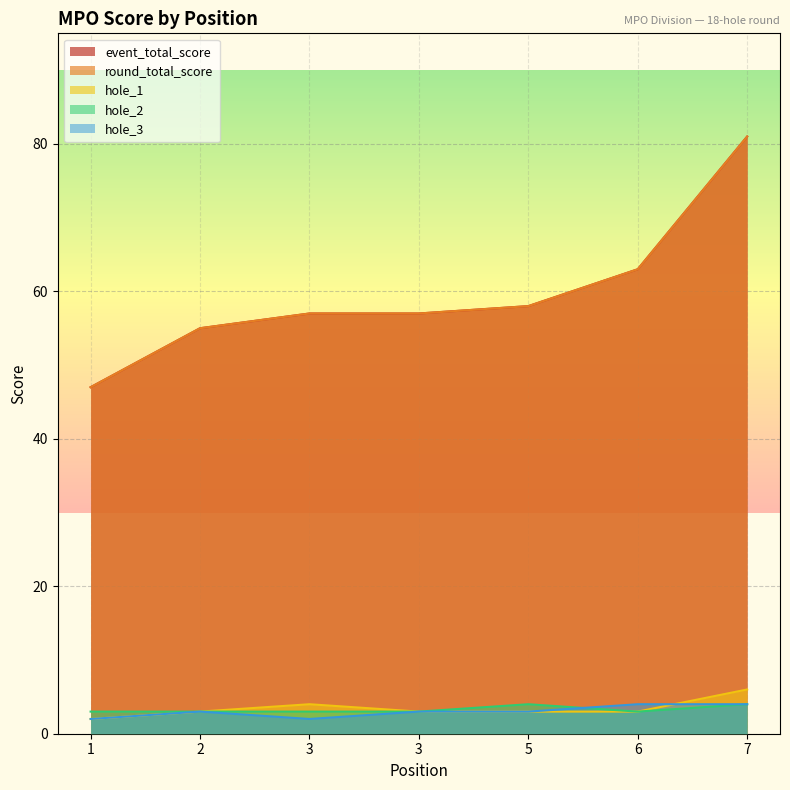

List the series in order of their peak value, highest first.

event_total_score, round_total_score, hole_1, hole_2, hole_3